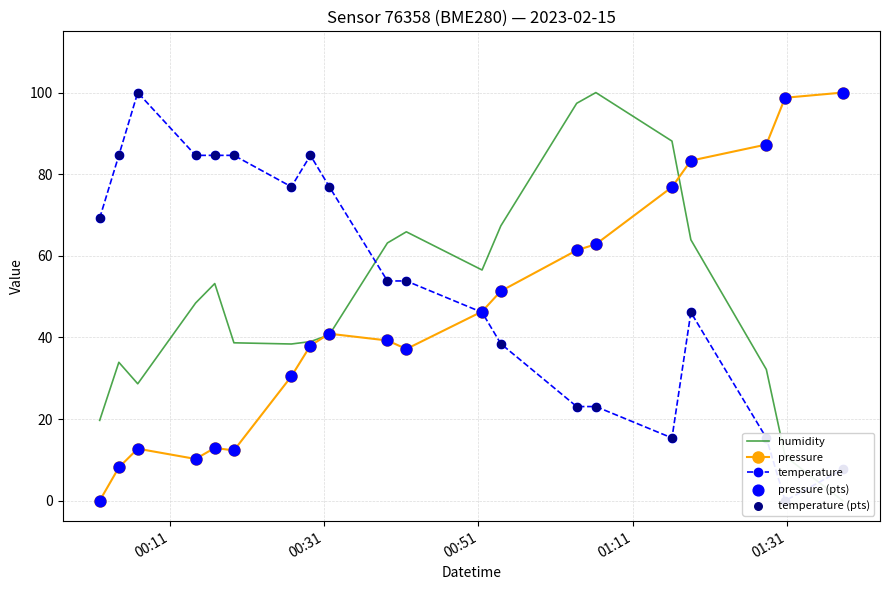

Which series has the widest spread of Y values?

humidity